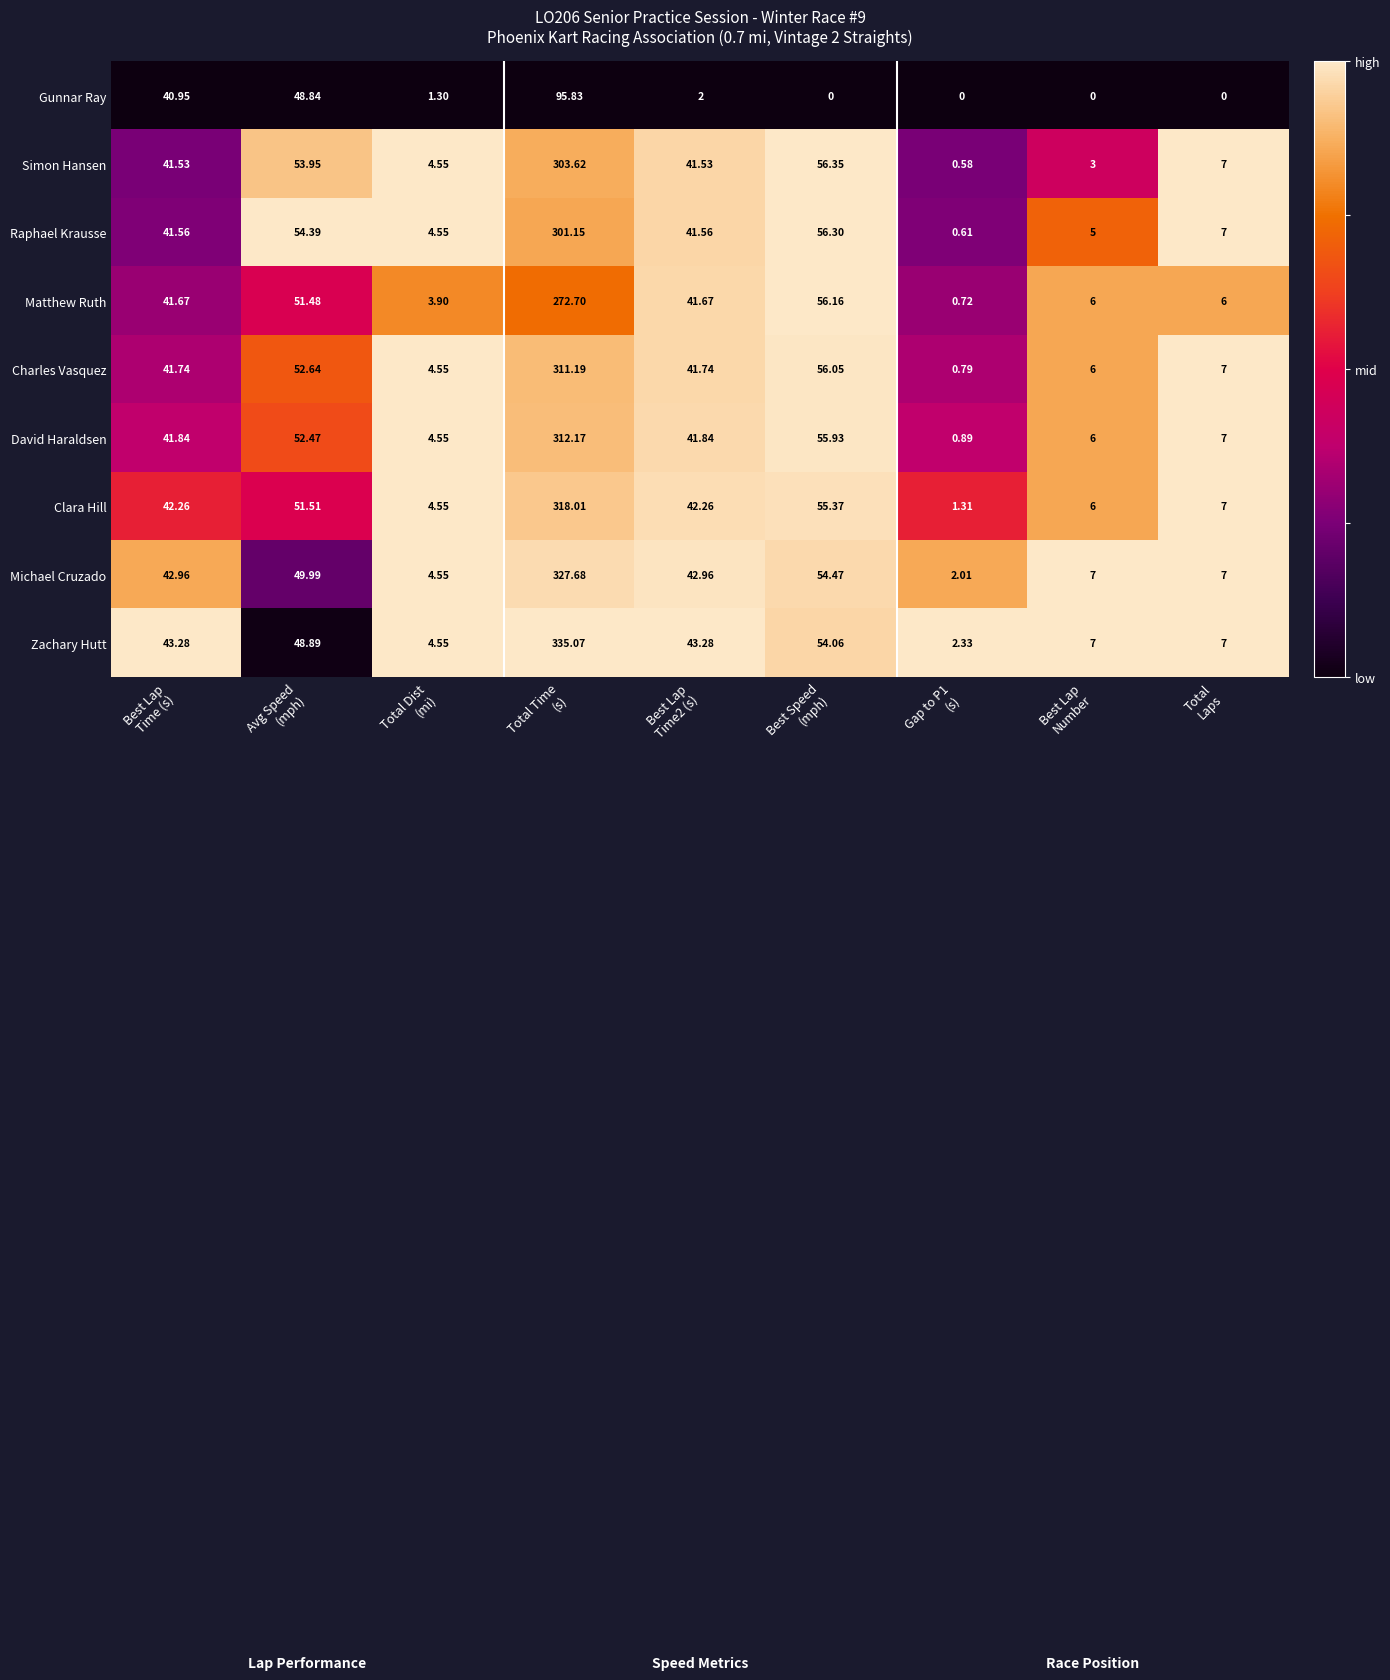

Rank the series by their maximum value, from lowest to highest.

Gunnar Ray, Matthew Ruth, Raphael Krausse, Simon Hansen, Charles Vasquez, David Haraldsen, Clara Hill, Michael Cruzado, Zachary Hutt